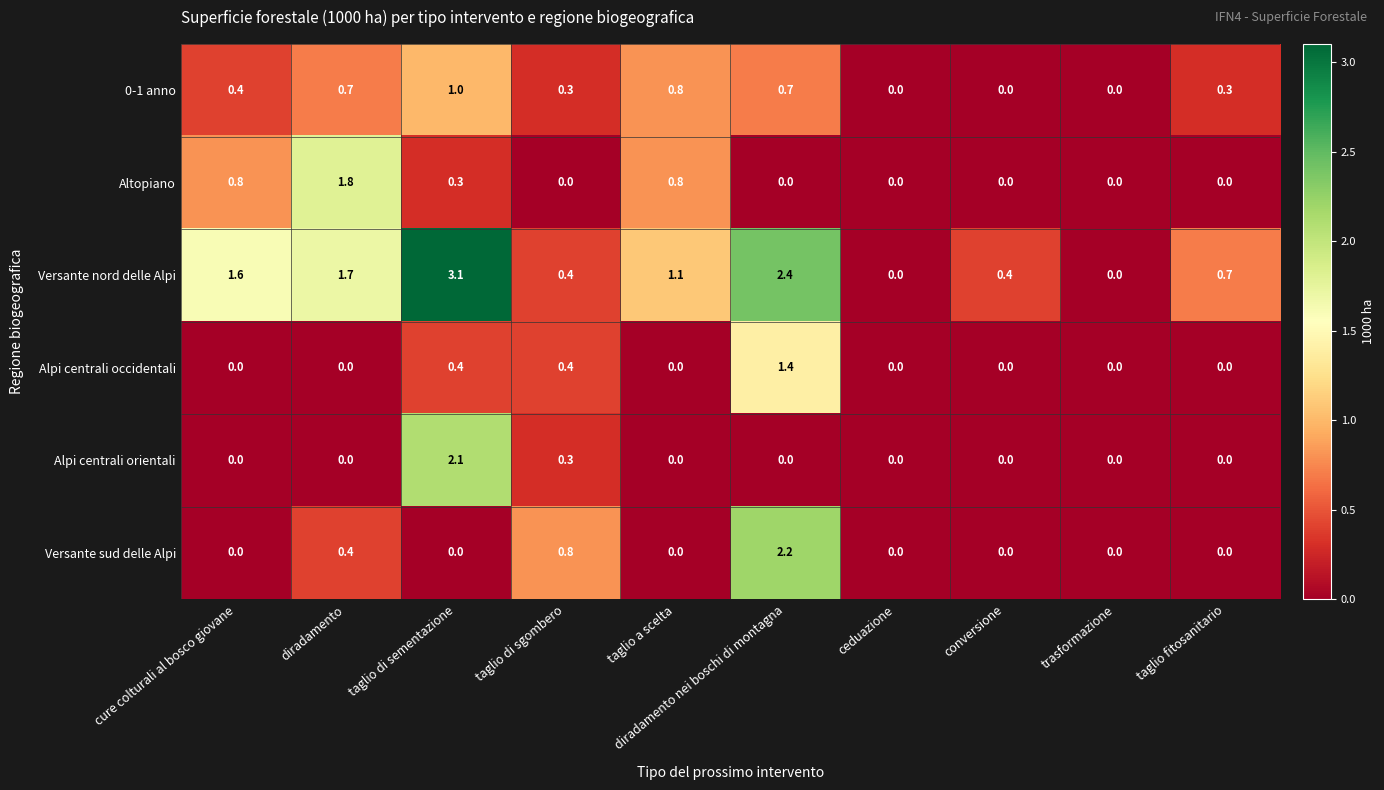

What is the maximum value for Versante nord delle Alpi?

3.1